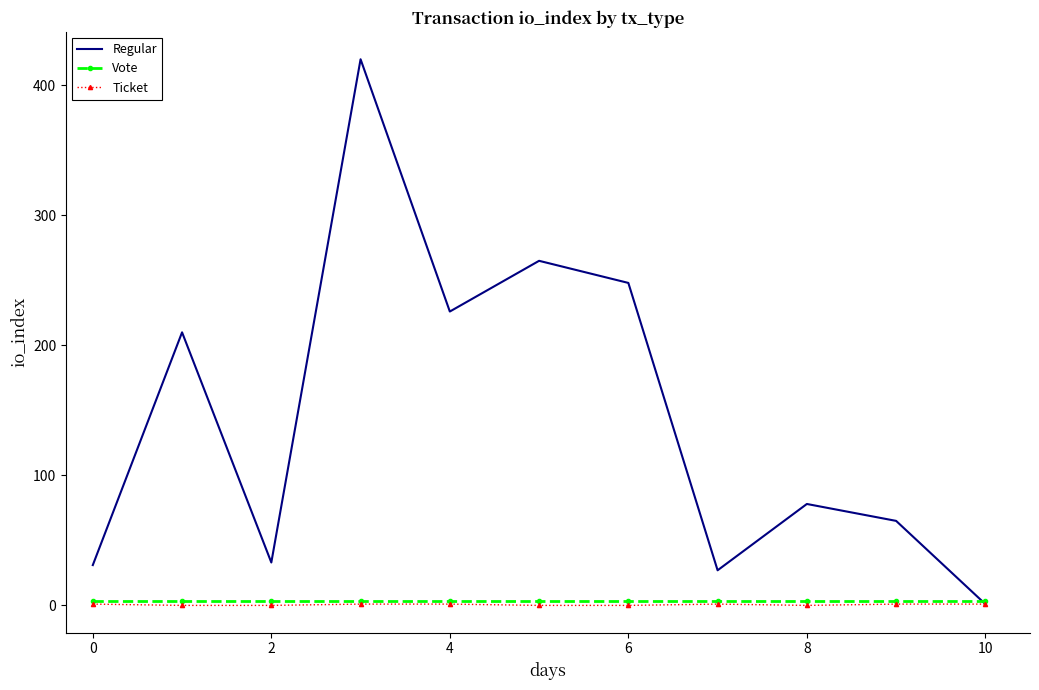

Is this an area chart (filled region under the line)?

No